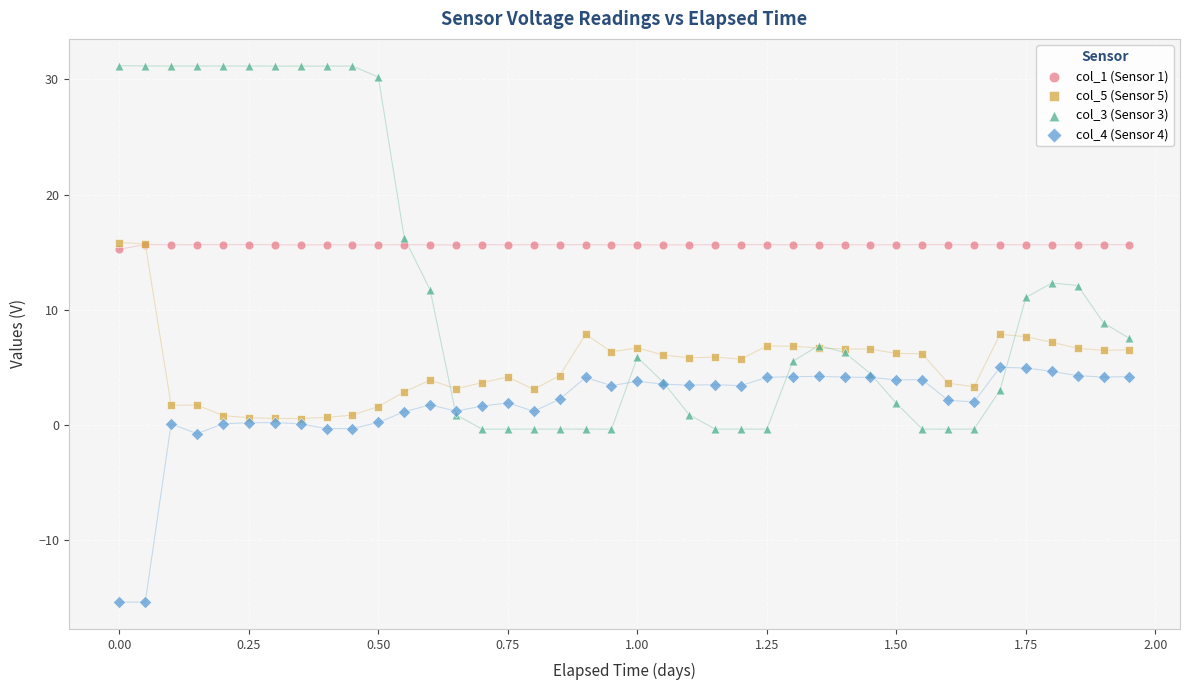

What are all the series names shown in the legend?

col_1 (Sensor 1), col_5 (Sensor 5), col_3 (Sensor 3), col_4 (Sensor 4)